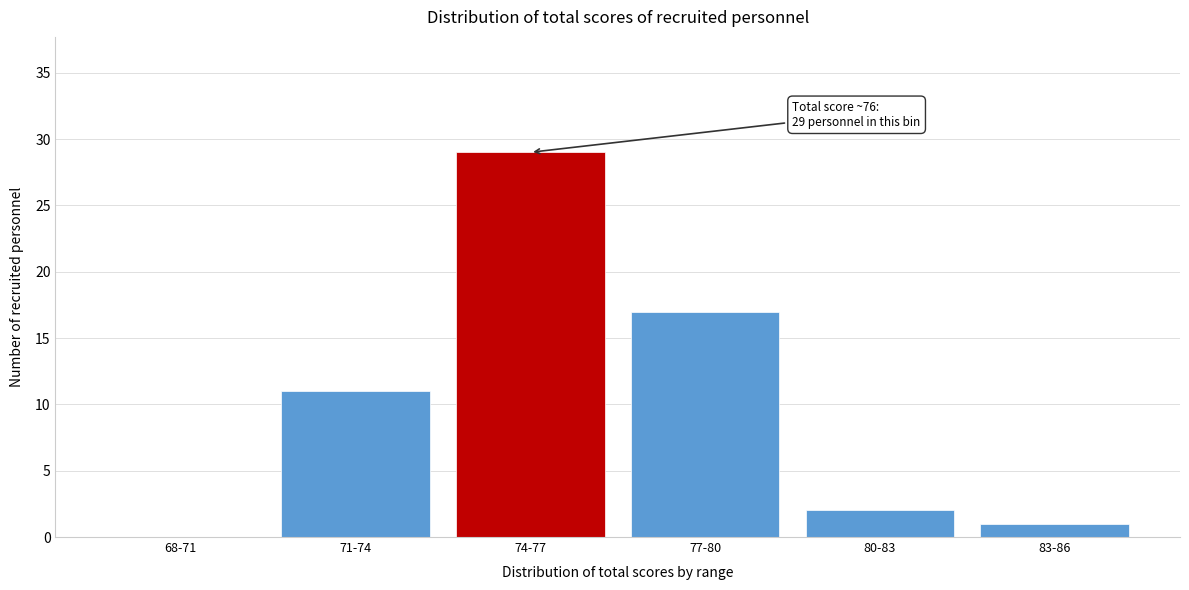

Reading left to right, transcribe all the data shown in this chart.

68-71=0	71-74=11	74-77=29	77-80=17	80-83=2	83-86=1